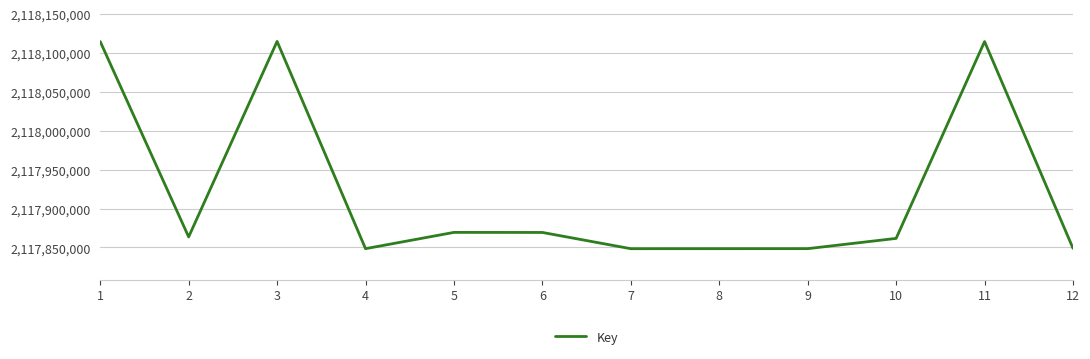

What is the smallest value displayed?

2117848310